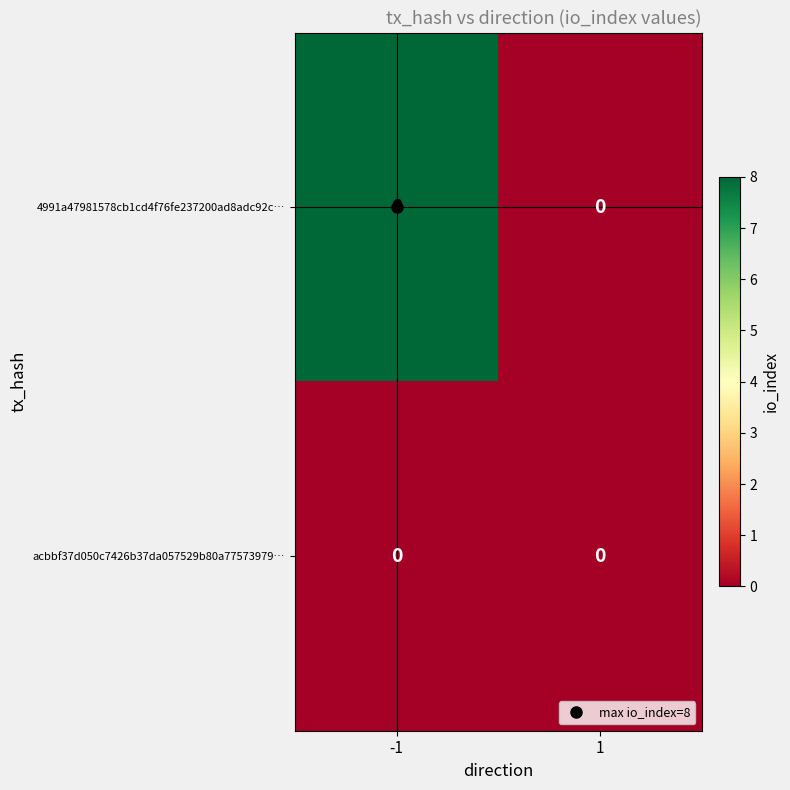

The acbbf37d050c7426b37da057529b80a77573979… series shows 0 at -1. True or false?

True